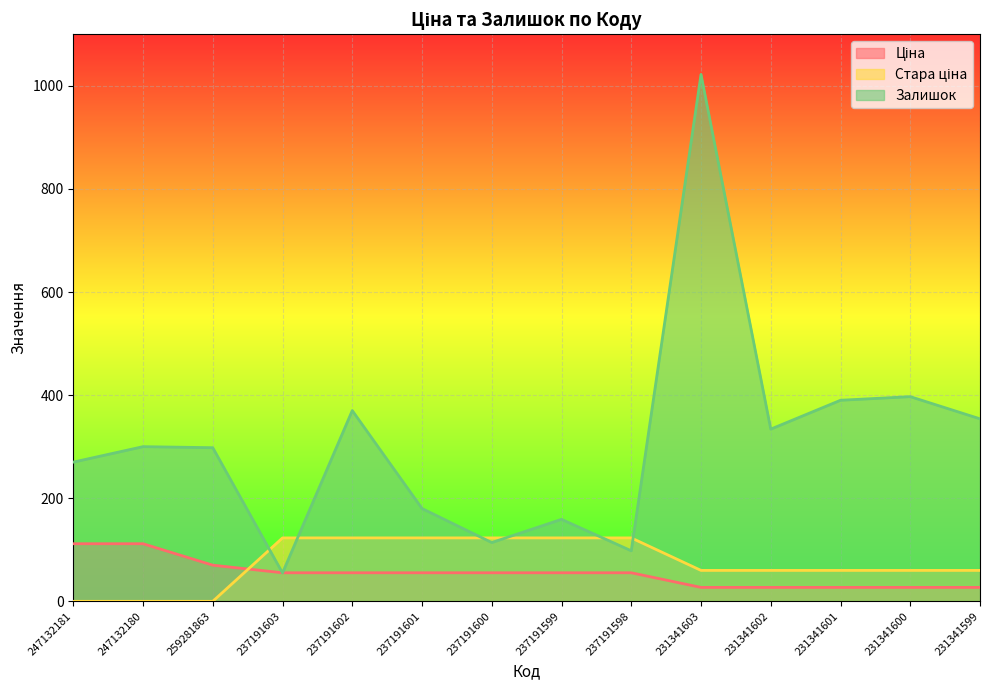

Which category has the highest value in the Ціна series?

247132181